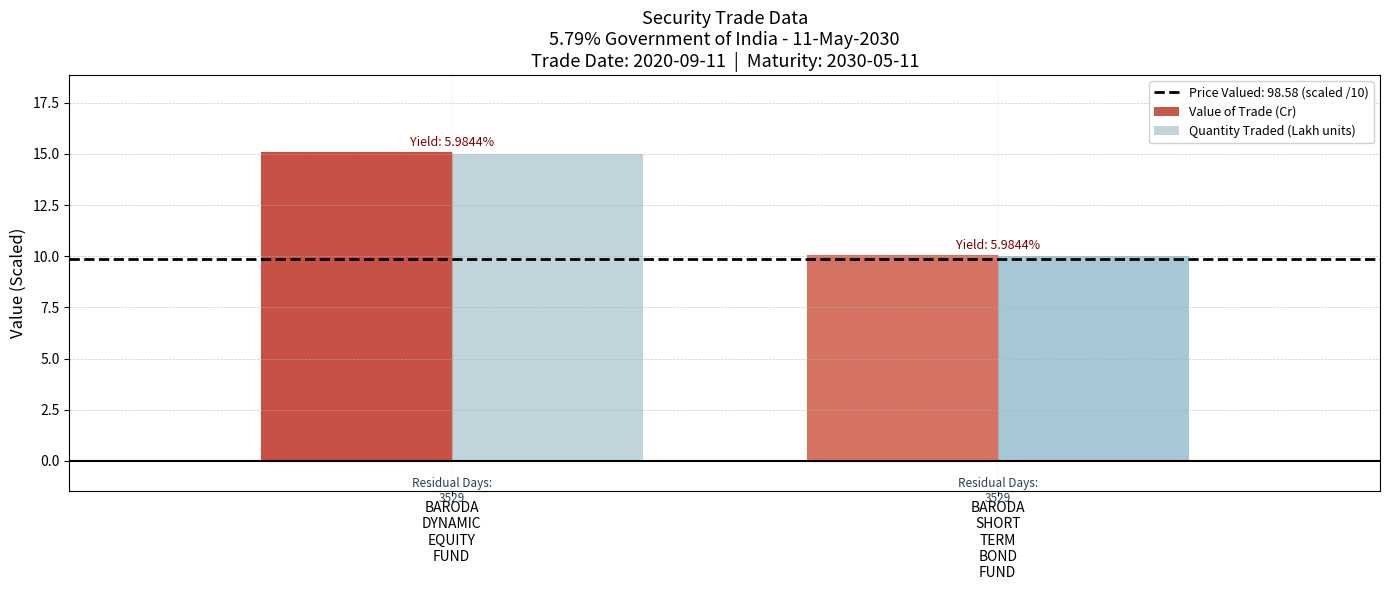

What is the difference between the Value of Trade (Cr) values at BARODA
DYNAMIC
EQUITY
FUND and BARODA
SHORT
TERM
BOND
FUND?

5.0